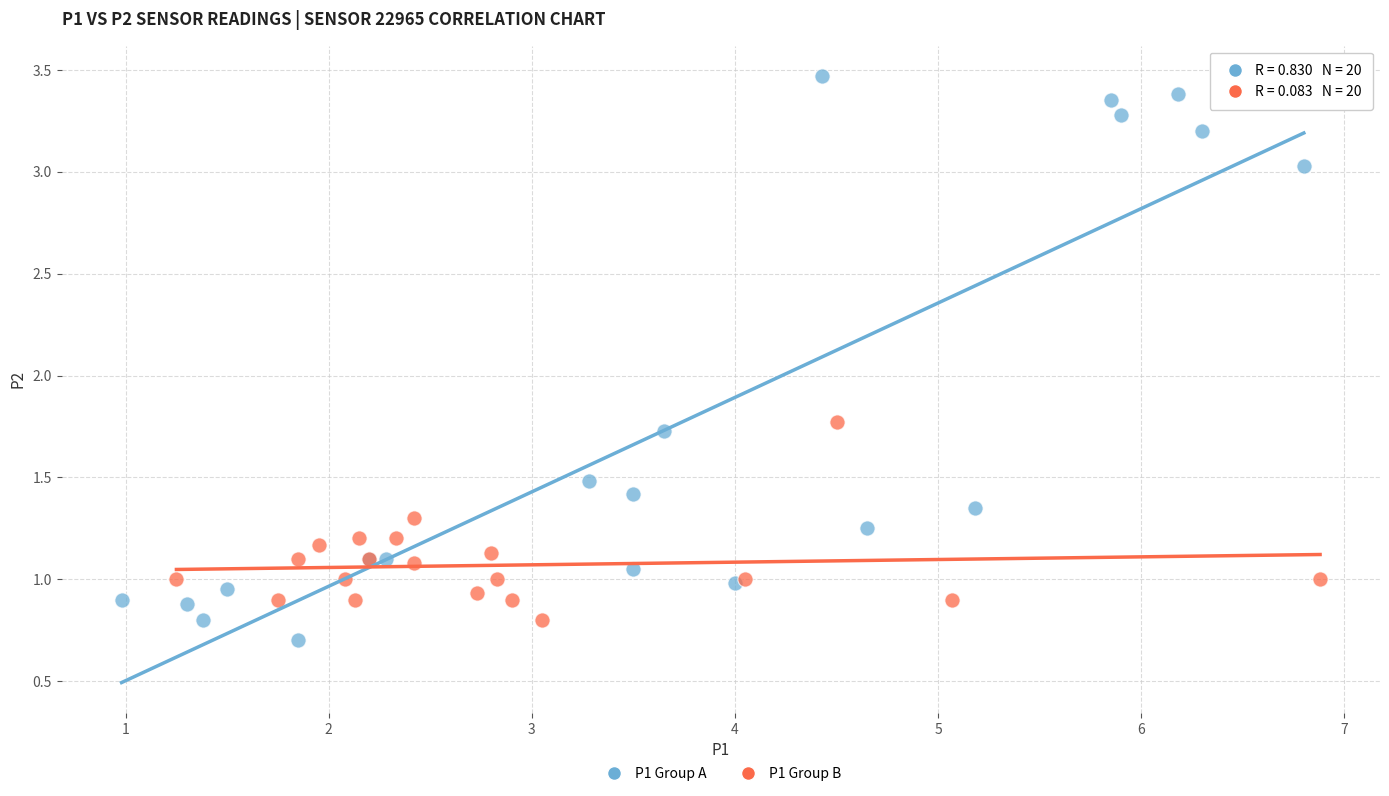

What are all the series names shown in the legend?

P1 Group A, P1 Group B